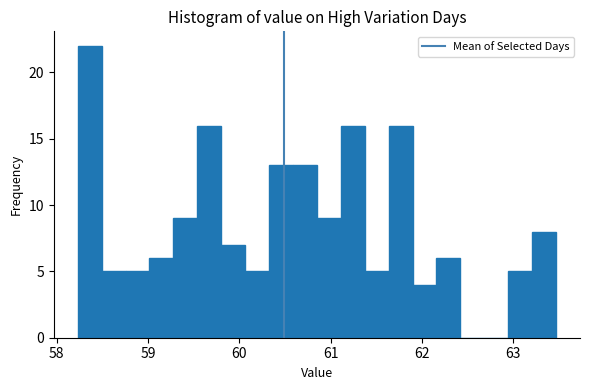

Around what value on the x-axis is the tallest bar? Give the approximate position of its centre, as read against the axis.

58.4